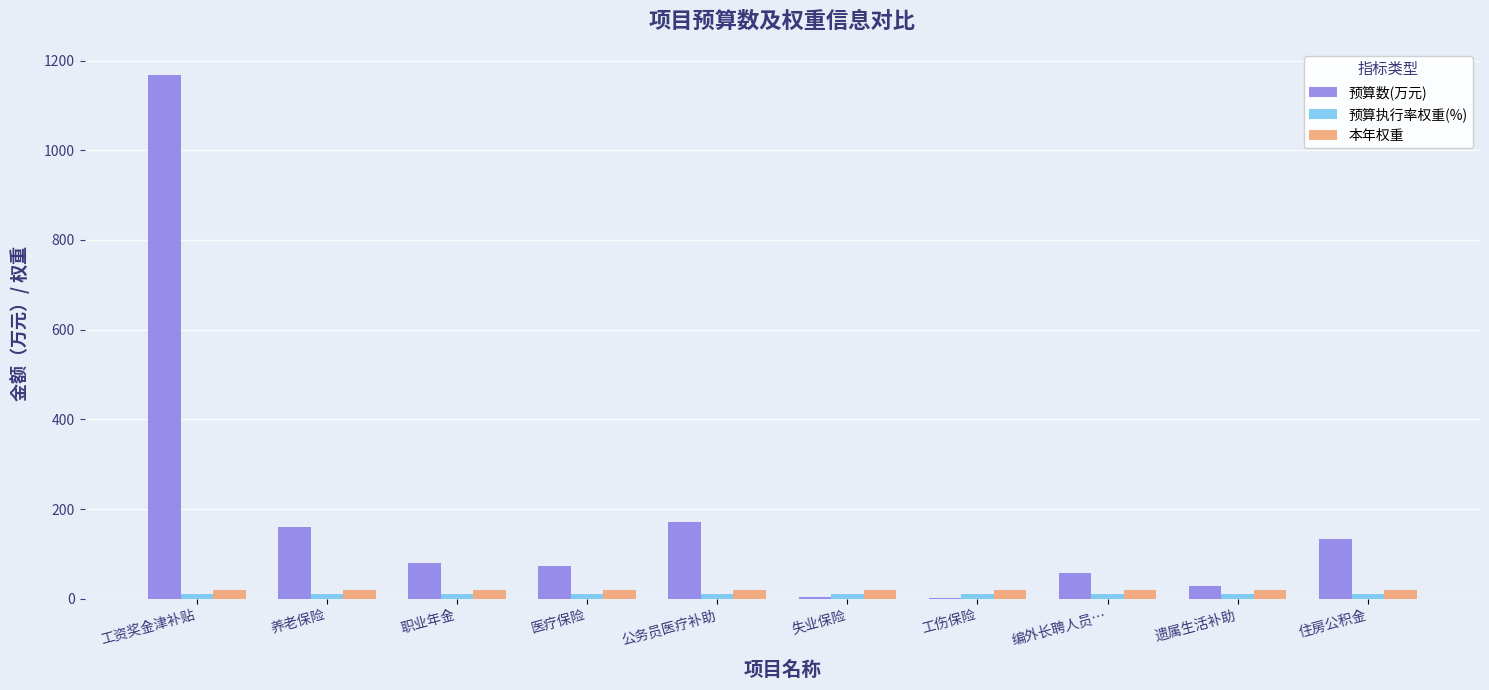

At which category does the chart reach its peak across all series?

工资奖金津补贴